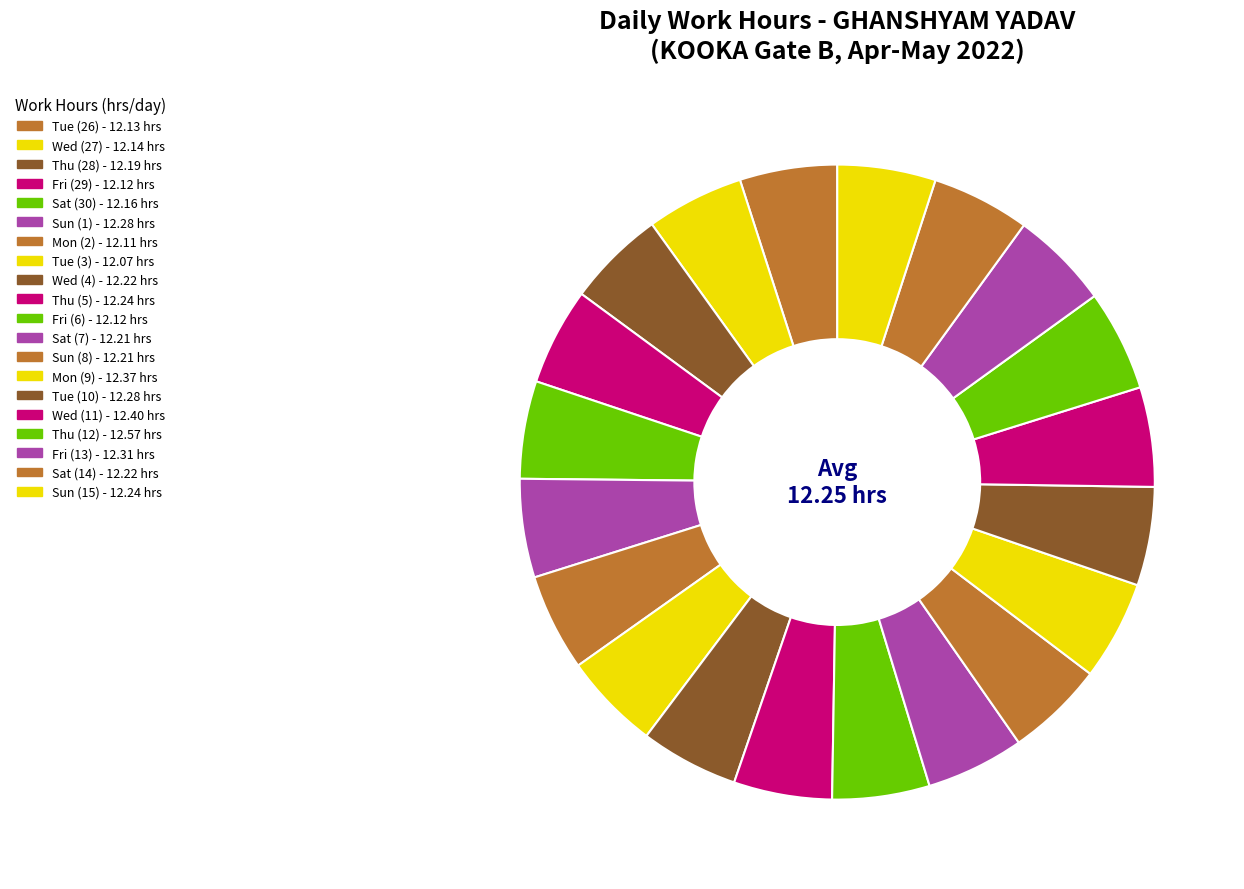

Does Tue (3) represent more than half of the total?

No